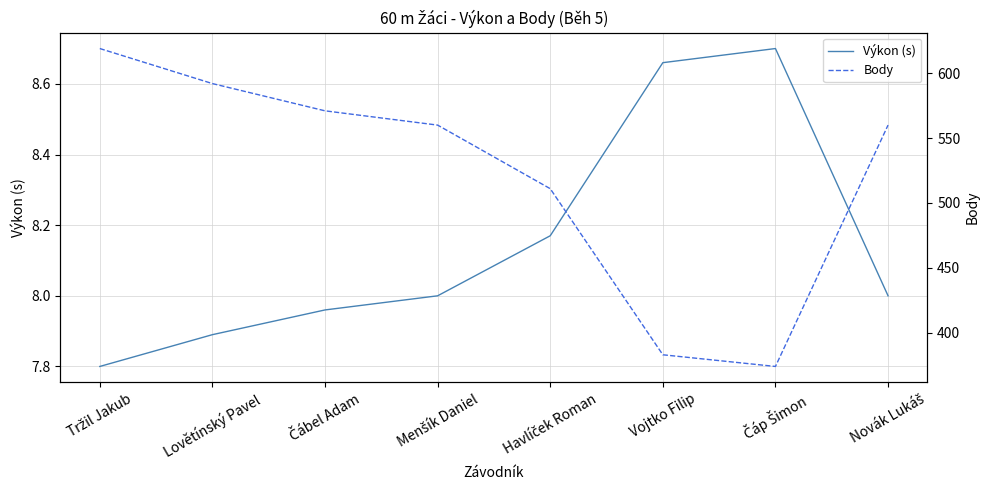

True or false: Body and Výkon (s) intersect in this chart.

False